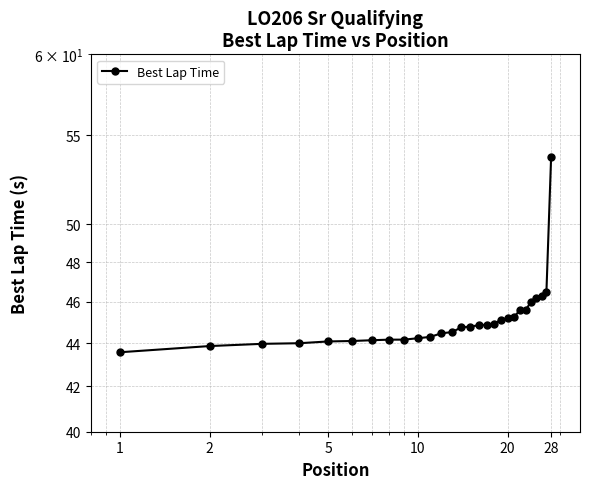

True or false: there are more than 2 points higher than both neighbors.

False